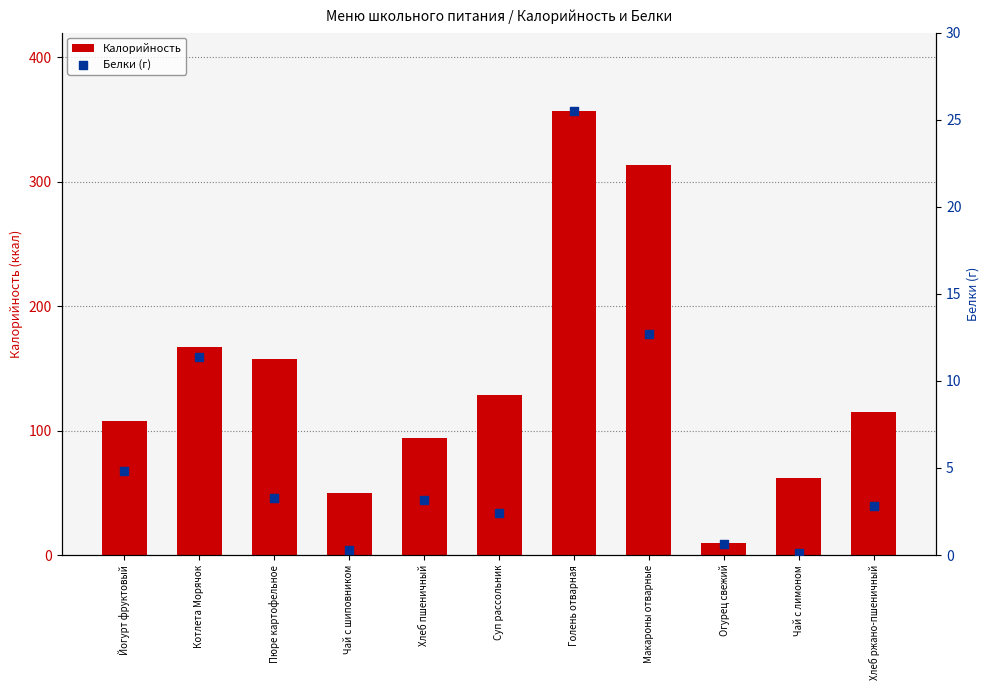

Which series has the largest total across all categories?

Калорийность